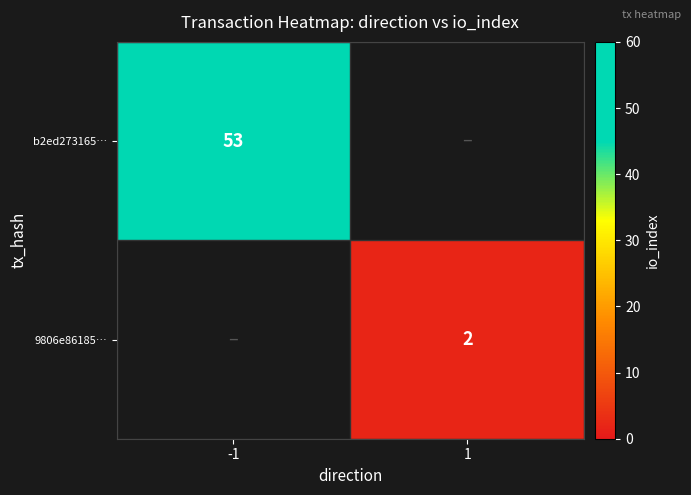

Which category has the highest value across all series?

-1